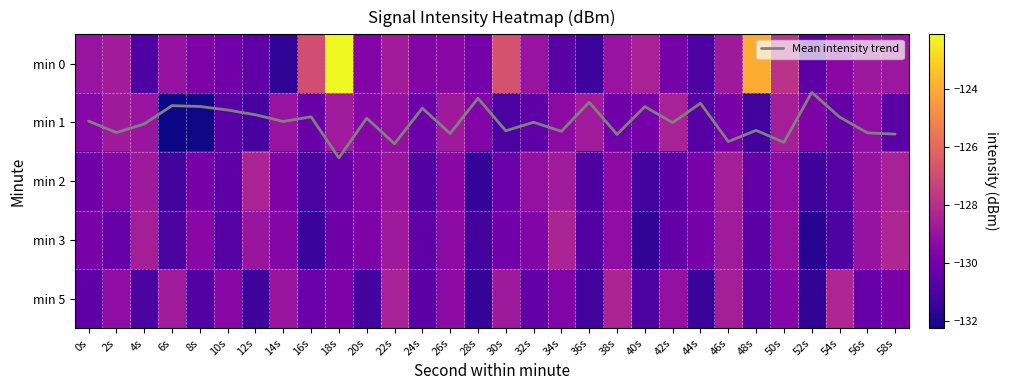

At which category is the sum across all series the highest?

18s